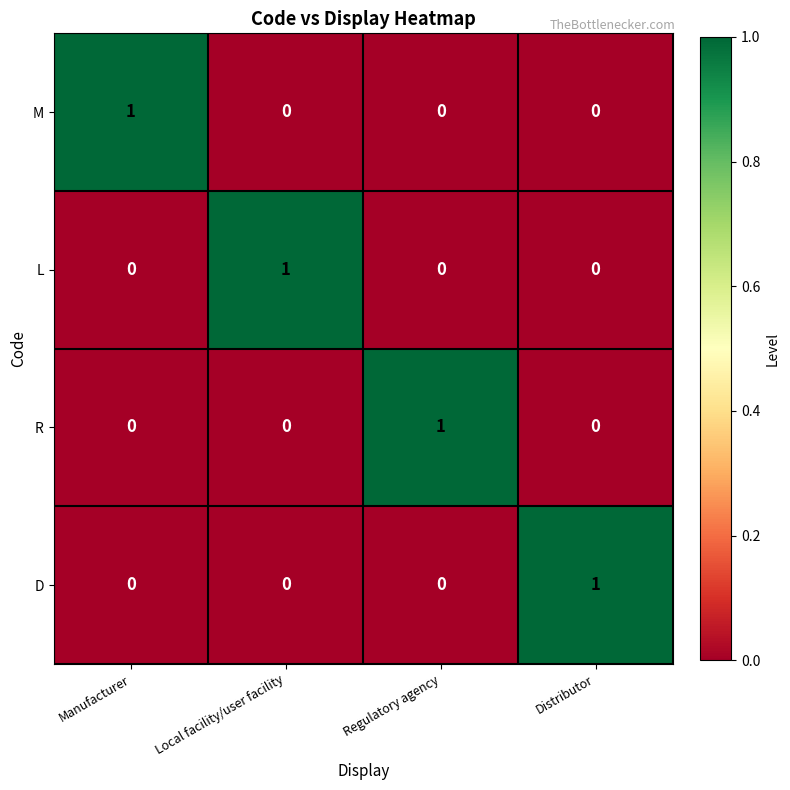

Count the number of data series in this chart.

4